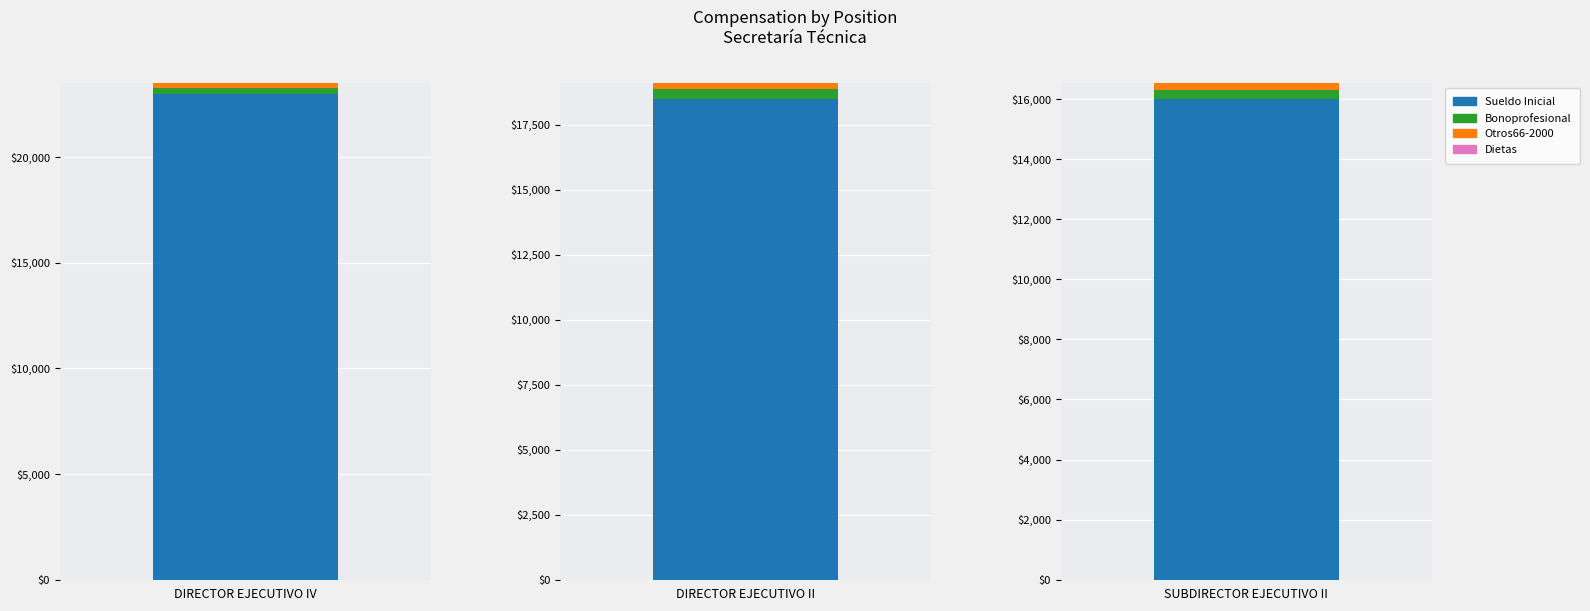

What are all the series names shown in the legend?

Sueldo Inicial, Bonoprofesional, Otros66-2000, Dietas